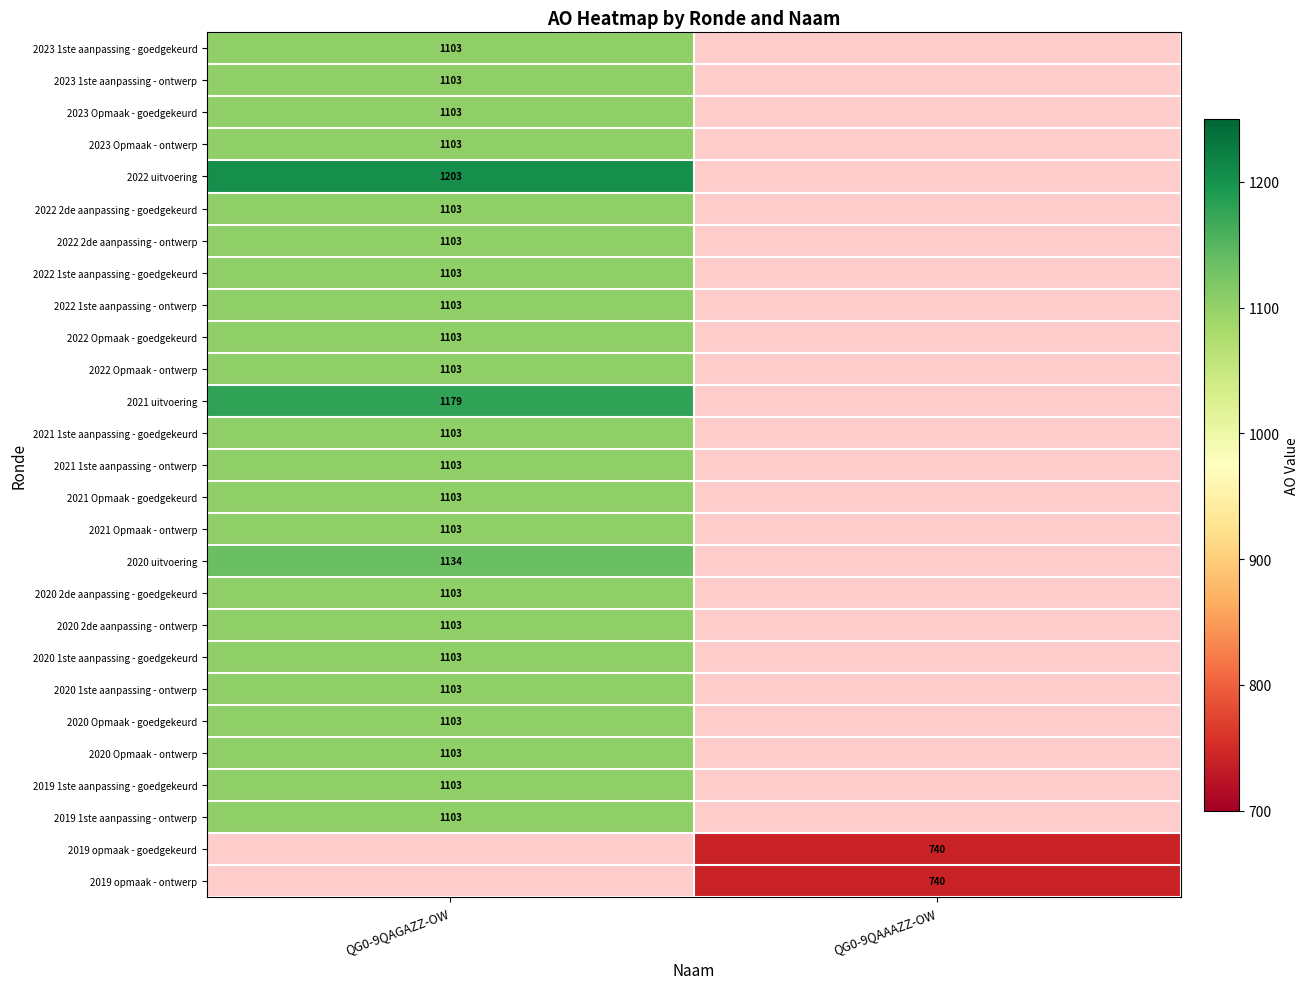

Is it true that 2022 2de aanpassing - goedgekeurd equals 758 at QG0-9QAGAZZ-OW?

False